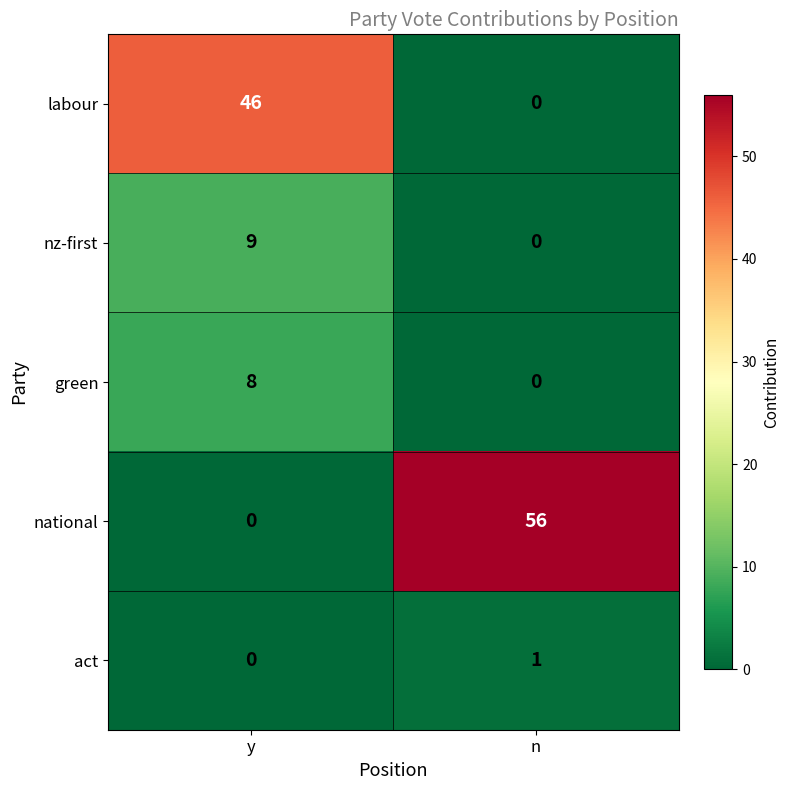

Between y and n, which series saw the biggest shift?

national